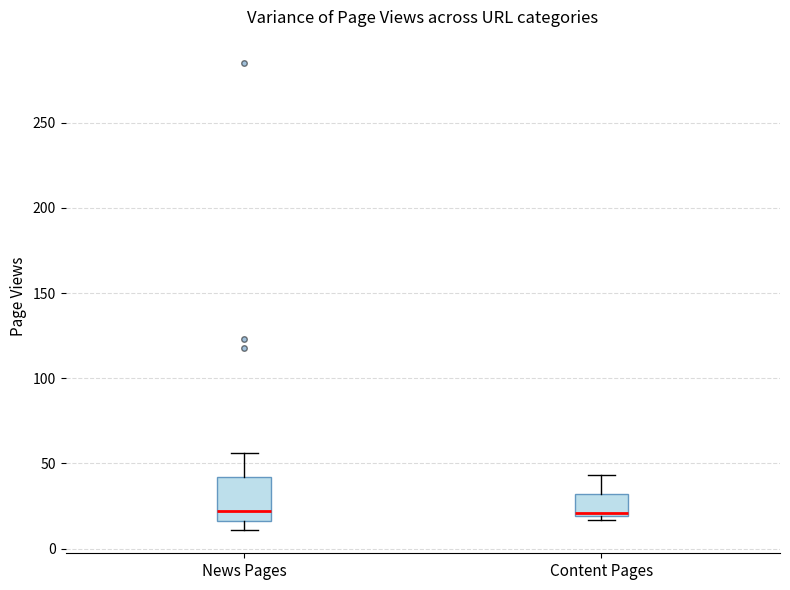

Which box is the tallest, from its lower edge to its upper edge?

News Pages